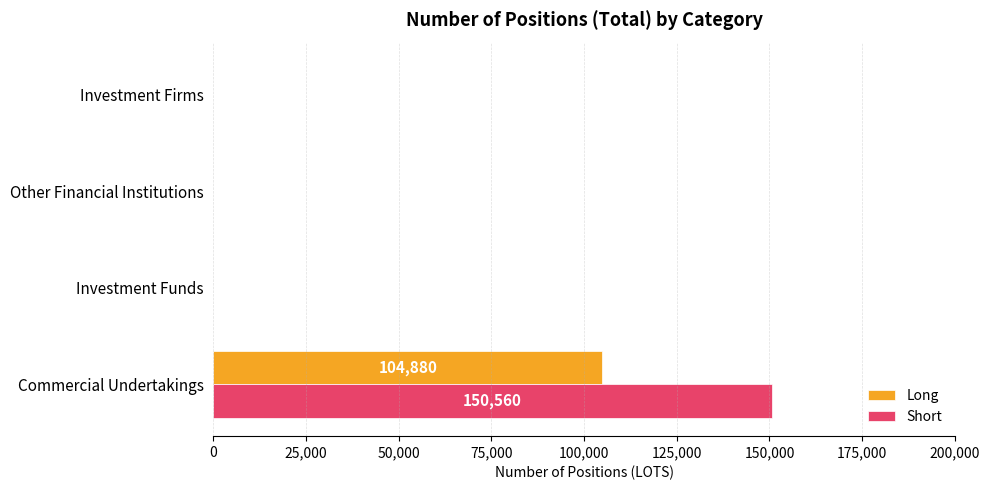

What is the maximum value for Long?

104880